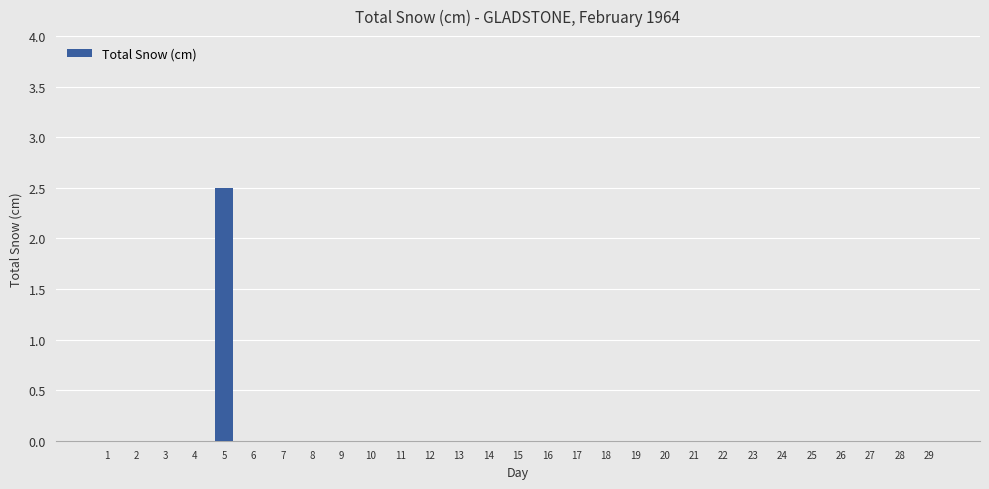

Reading left to right, transcribe all the data shown in this chart.

1=0.0	2=0.0	3=0.0	4=0.0	5=2.5	6=0.0	7=0.0	8=0.0	9=0.0	10=0.0	11=0.0	12=0.0	13=0.0	14=0.0	15=0.0	16=0.0	17=0.0	18=0.0	19=0.0	20=0.0	21=0.0	22=0.0	23=0.0	24=0.0	25=0.0	26=0.0	27=0.0	28=0.0	29=0.0